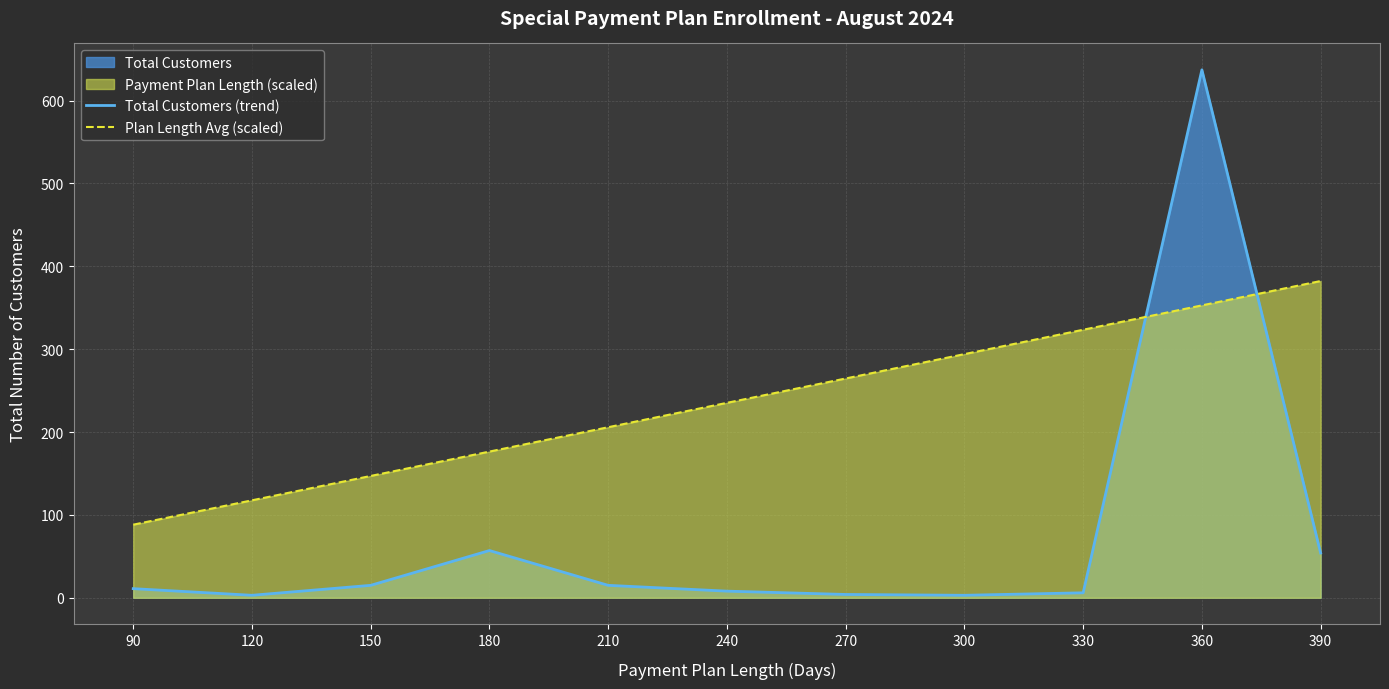

What is the difference between the second highest and minimum values in the Plan Length Avg (scaled) series?

264.6